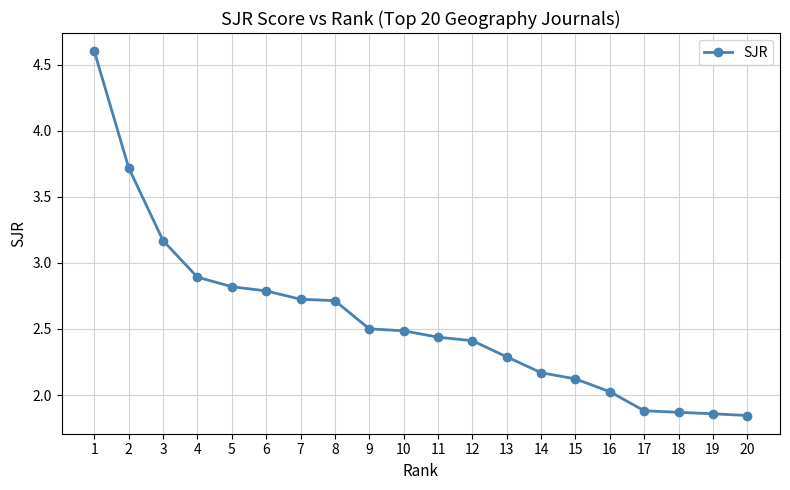

Approximately how many times larger is the value at 3 compared to 15?

1.5